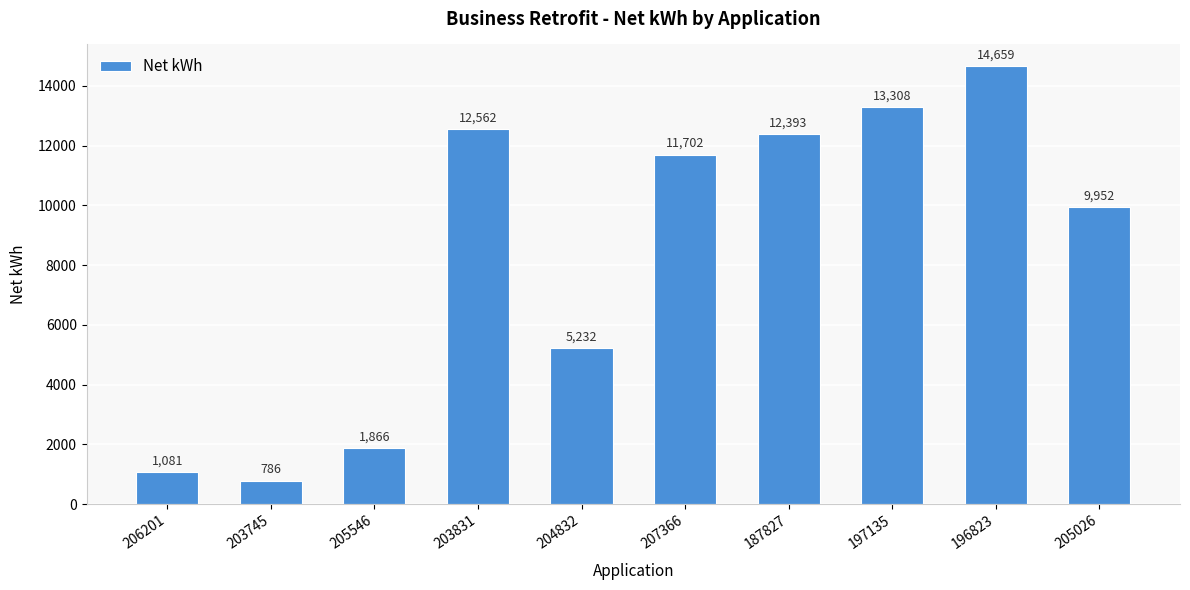

The chart shows a value of 3028.3 at 205546. True or false?

False